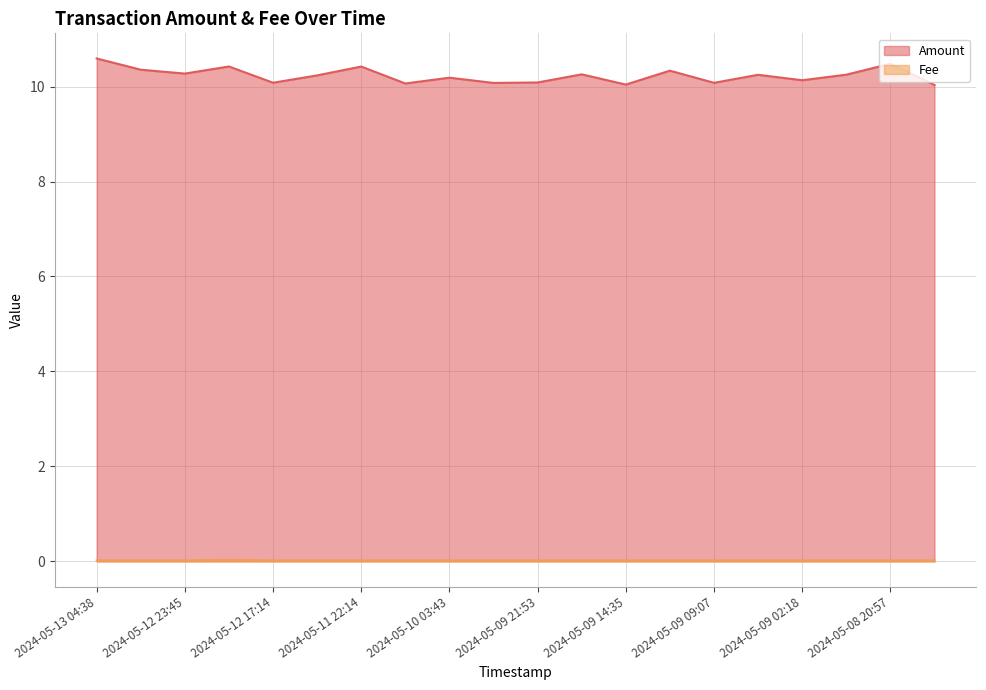

True or false: Amount has more than 0 points higher than both neighbors.

True